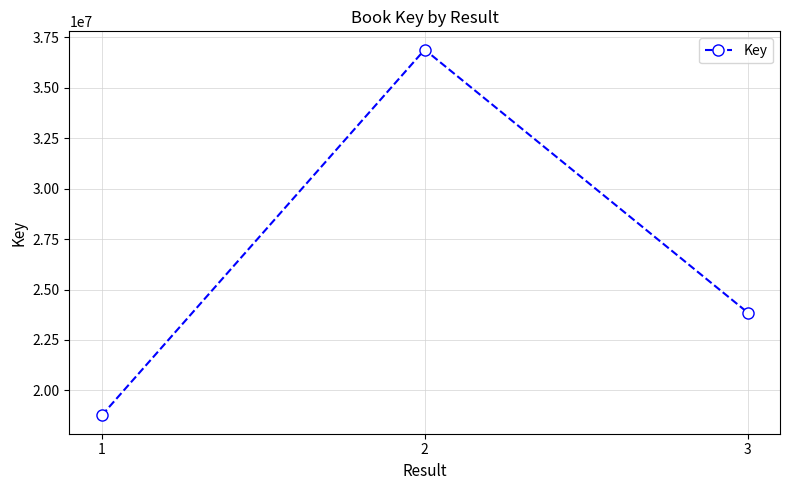

True or false: the data shows 28626130 at 1.

False